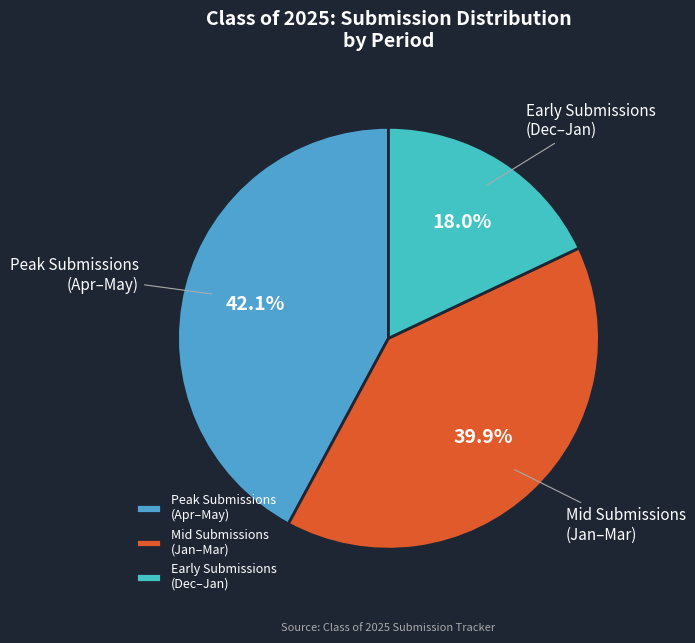

To the nearest percent, what is the difference between the largest and smallest slice percentages?

24%